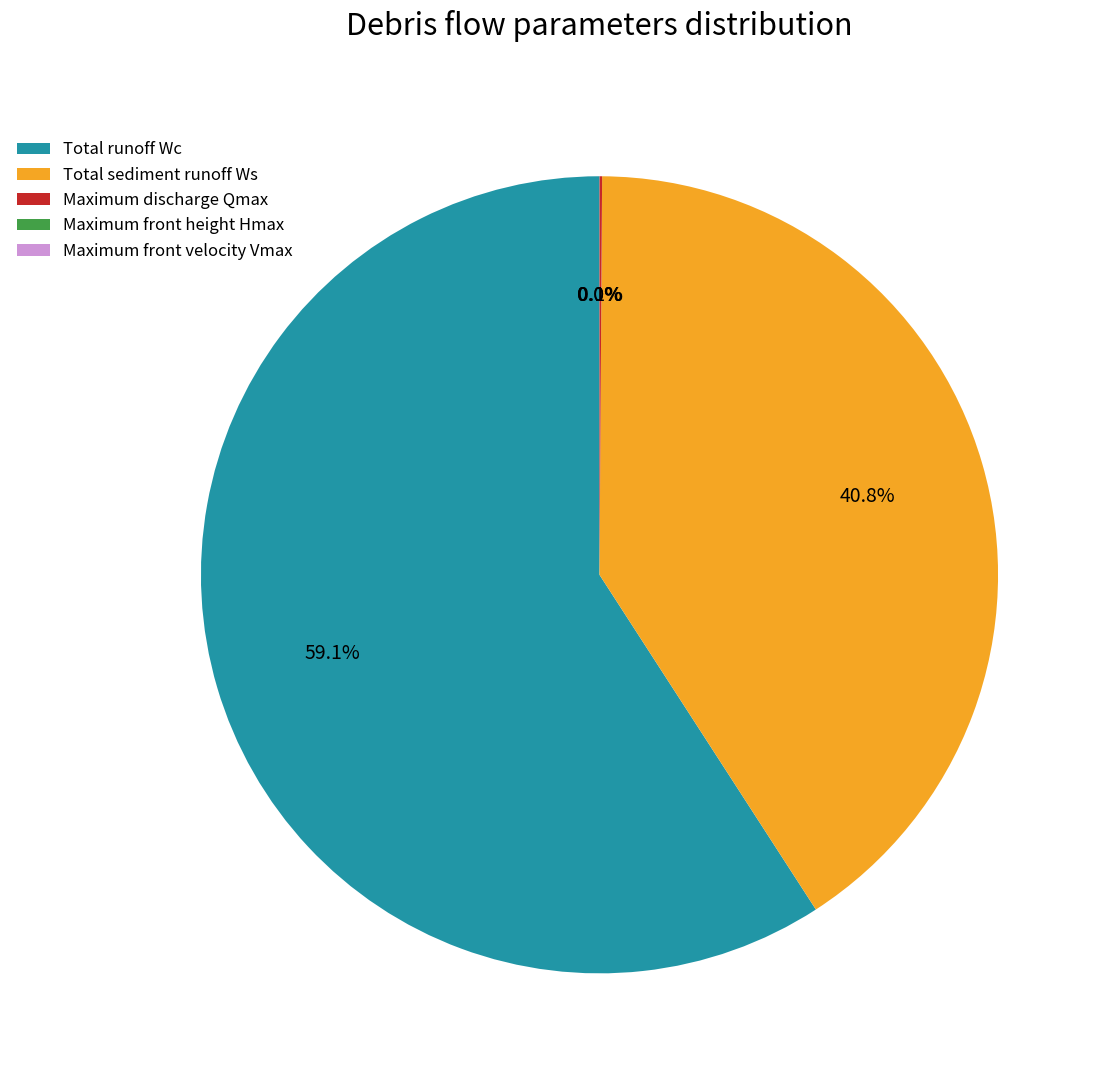

Is there any slice that represents more than half of the pie?

Yes